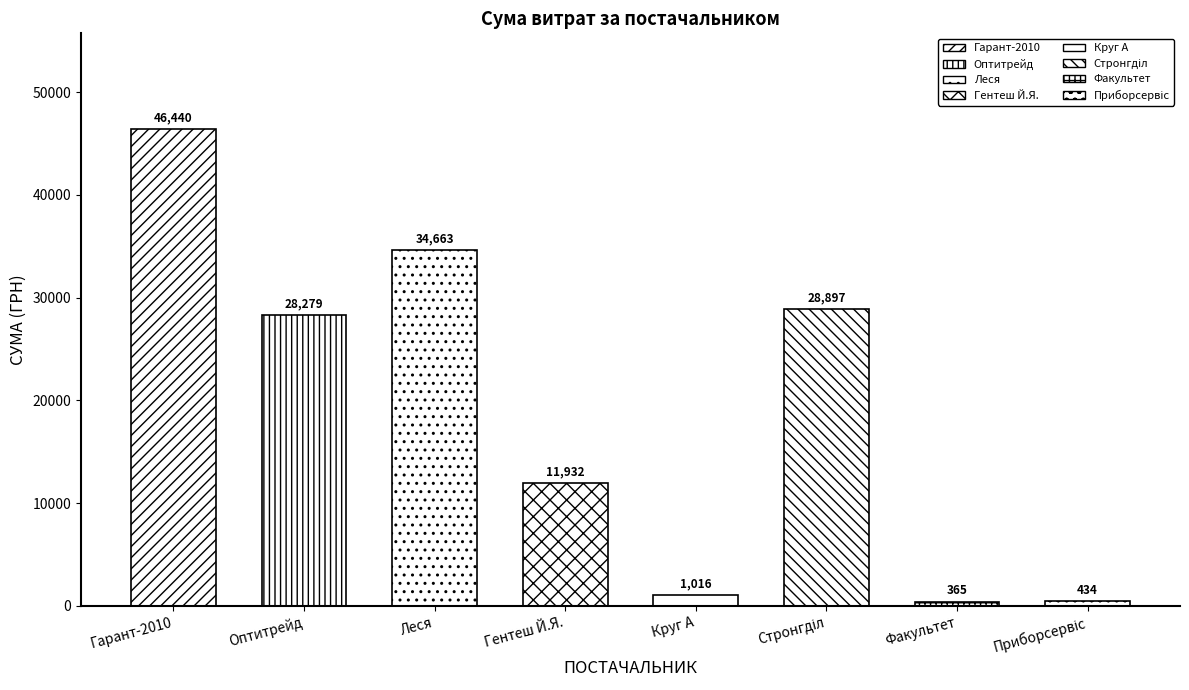

Reading left to right, list all the values displayed in this chart.

ТОВ "Гарант-2010"=46439.8	ТОВ "Оптитрейд"=28279.3	ПП "Леся"=34663.5	ФОП "Гентеш Й.Я."=11932.0	ТОВ "Круг А"=1016.2	ТОВ "Стронгділ"=28897.0	ТОВ "Факультет"=365.0	ТОВ "НВП "Приборсервіс""=433.9